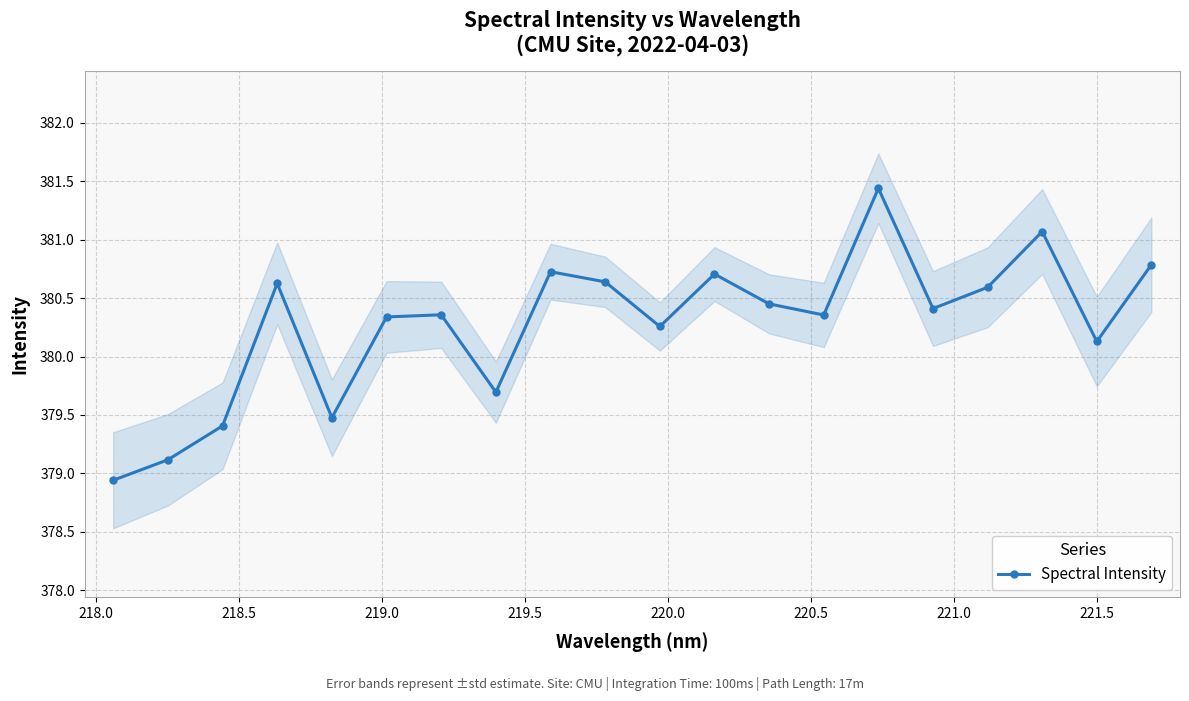

How many points are lower than both their immediate neighbors (excluding endpoints)?

6